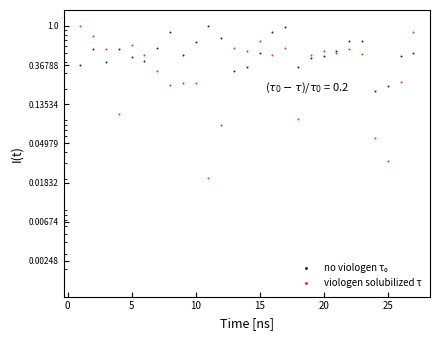

Which series contains the lowest Y value?

viologen solubilized τ